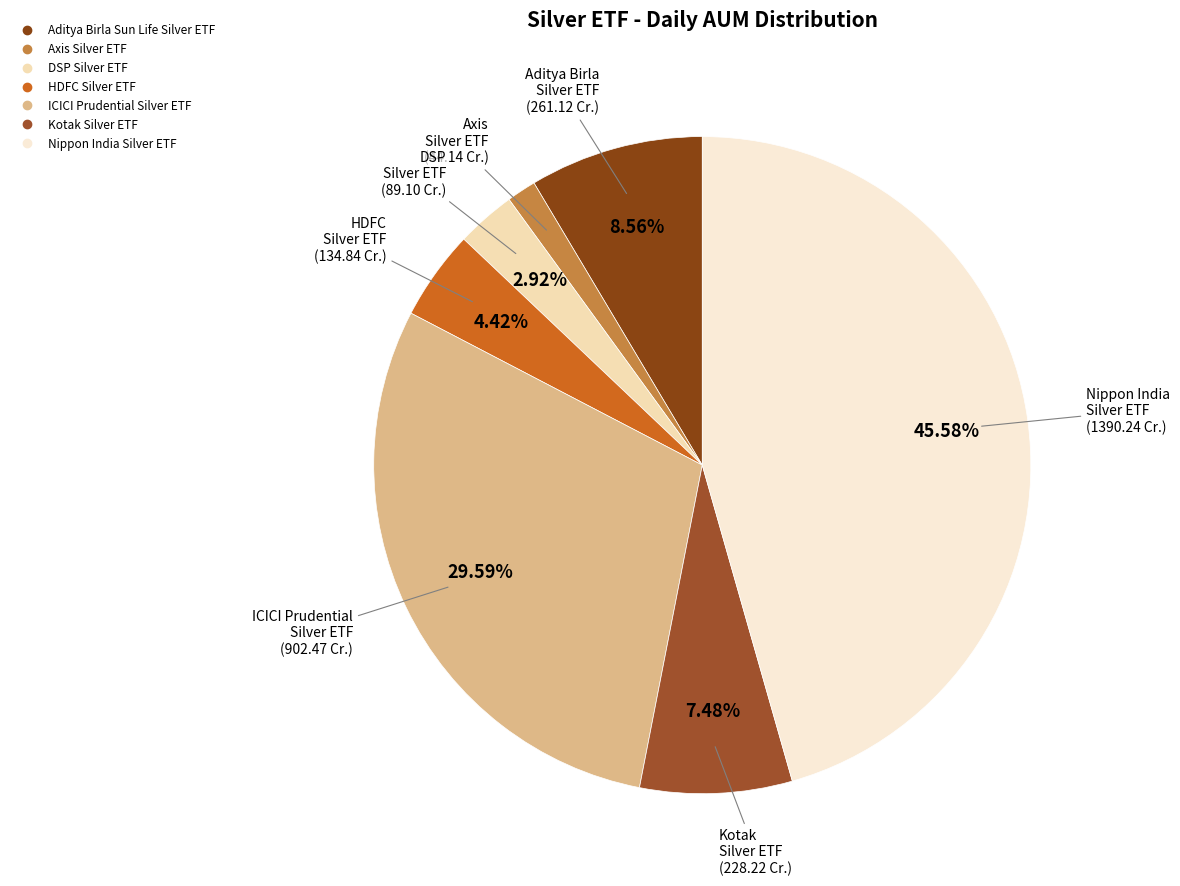

What is the change in value from Aditya Birla Sun Life Silver ETF to Axis Silver ETF?

-217.0